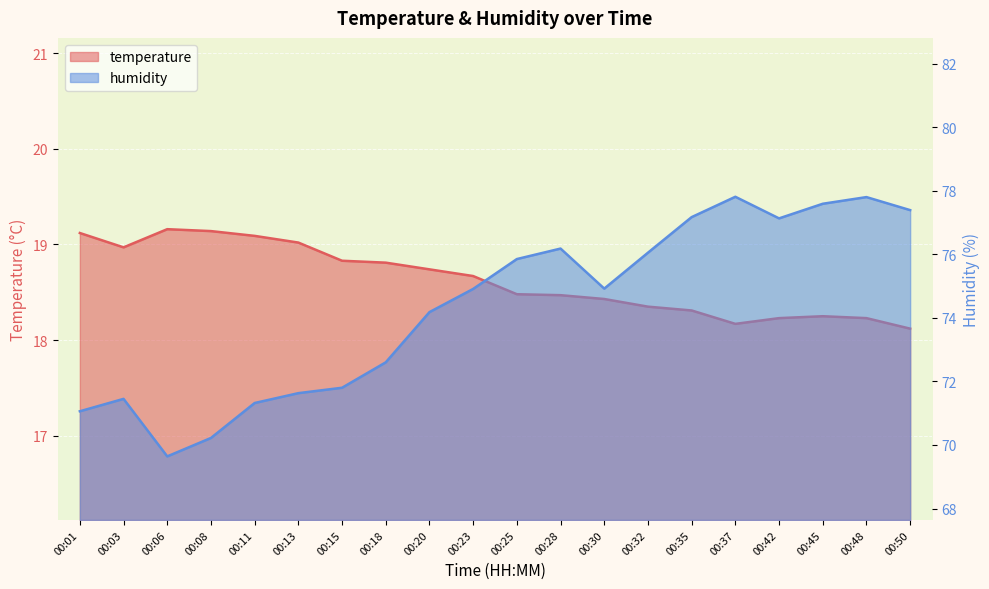

The value of humidity at 00:23 is 74.9. True or false?

True